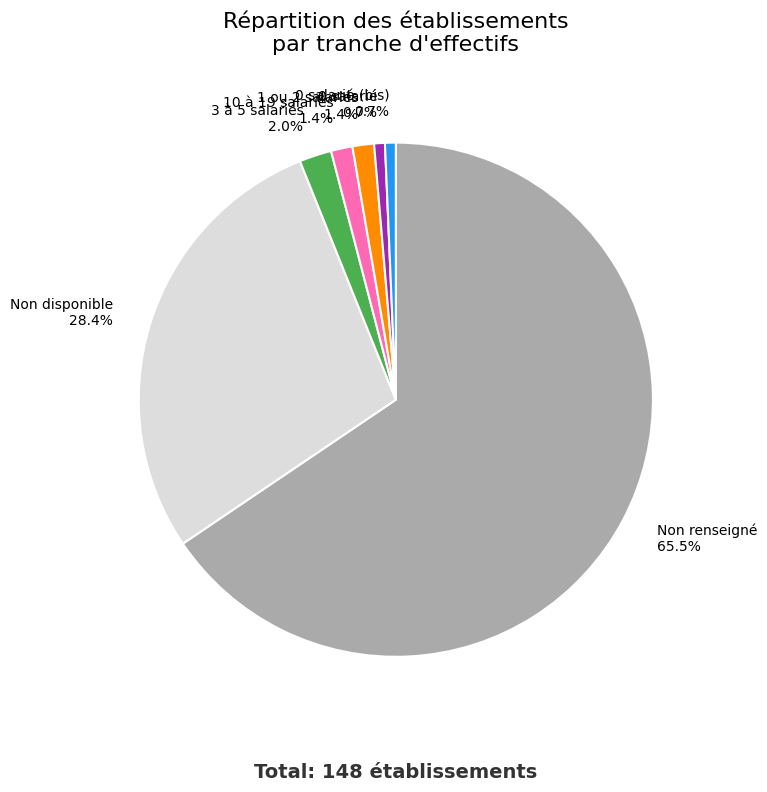

Does any single category account for the majority?

Yes